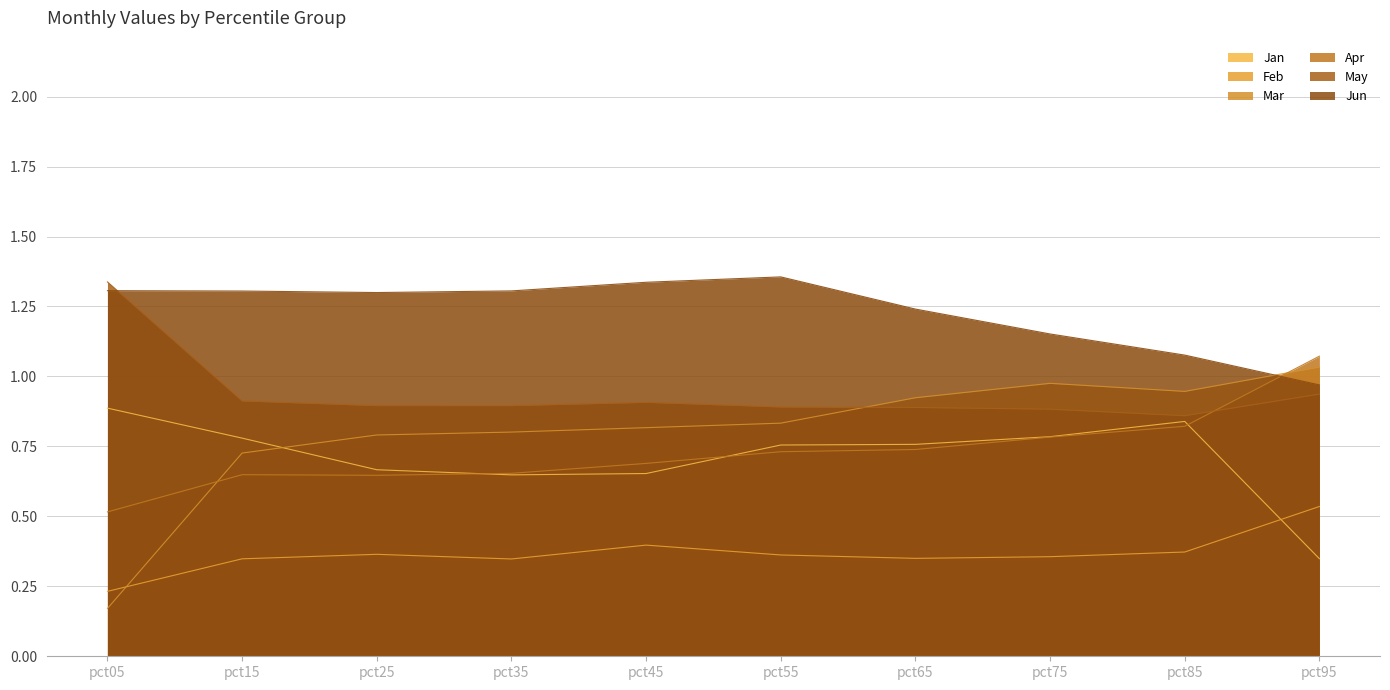

How many data points does each series have?

10